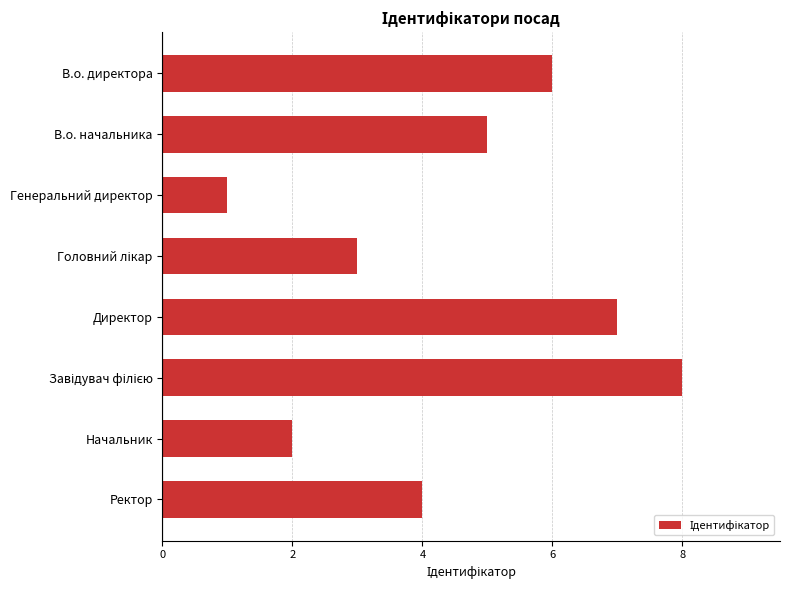

Reading top to bottom, extract all data points from this chart.

6	5	1	3	7	8	2	4